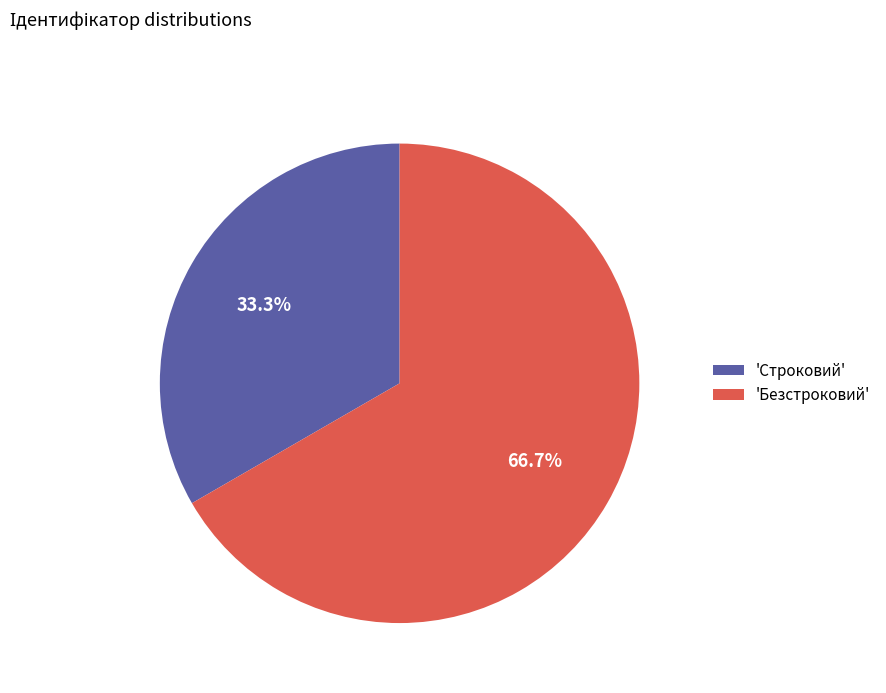

What is the smallest slice in the pie chart?

'Строковий'